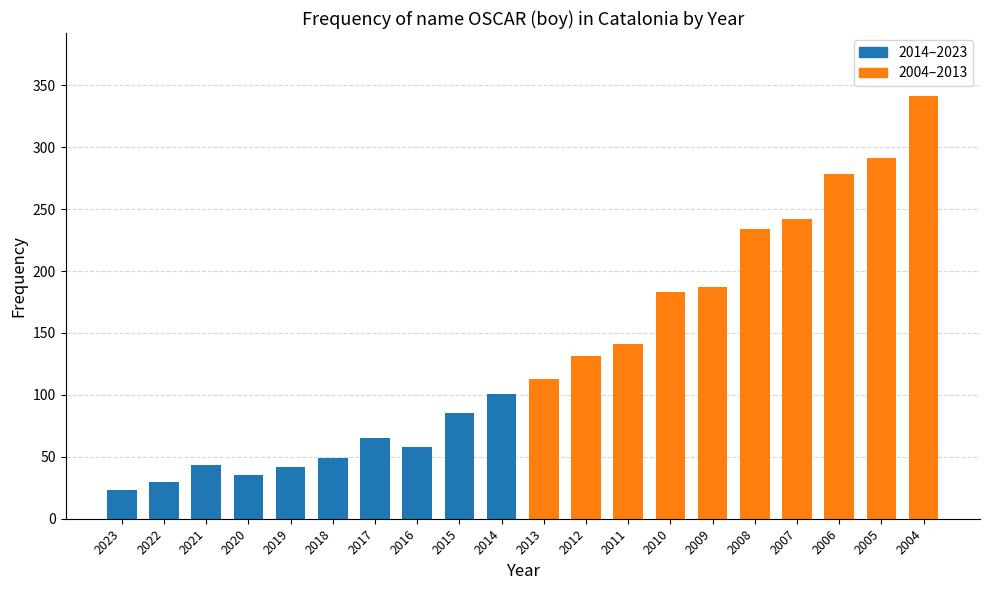

Which has a higher value, 2019 or 2014?

2014